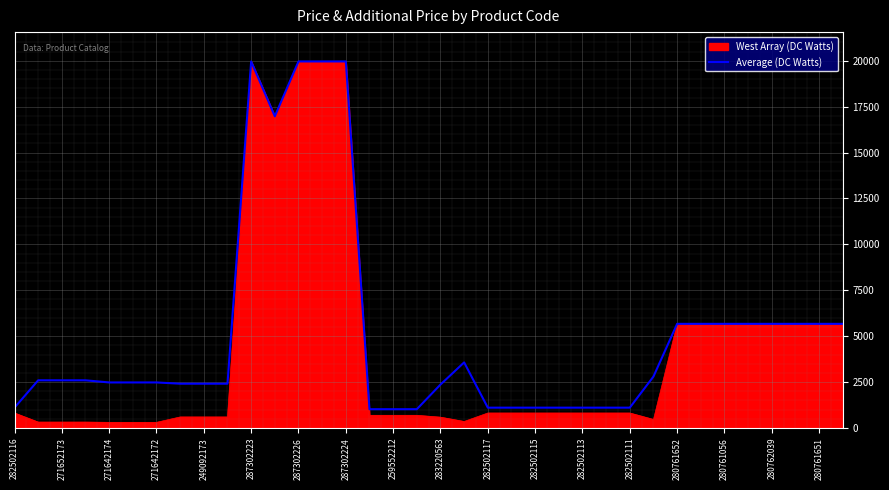

Which series has the largest range (max minus min)?

West Array (DC Watts)